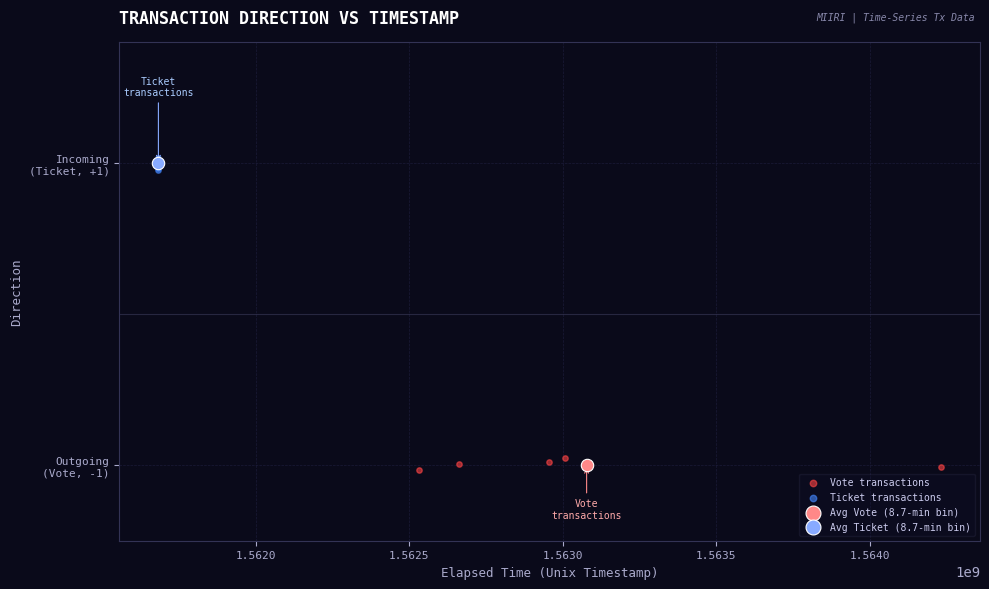

What are all the series names shown in the legend?

Vote transactions, Ticket transactions, Avg Vote (8.7-min bin), Avg Ticket (8.7-min bin)